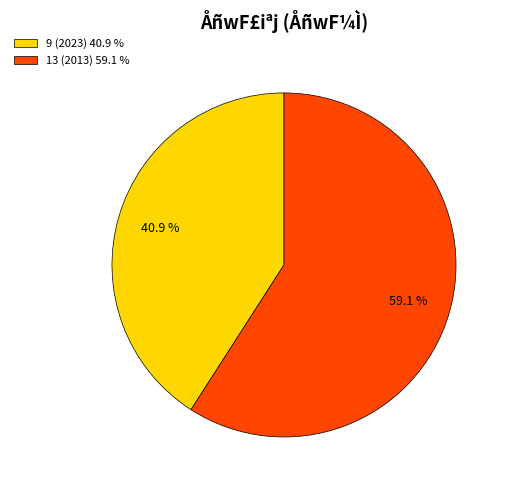

What portion of the pie excludes 13?

40.9%